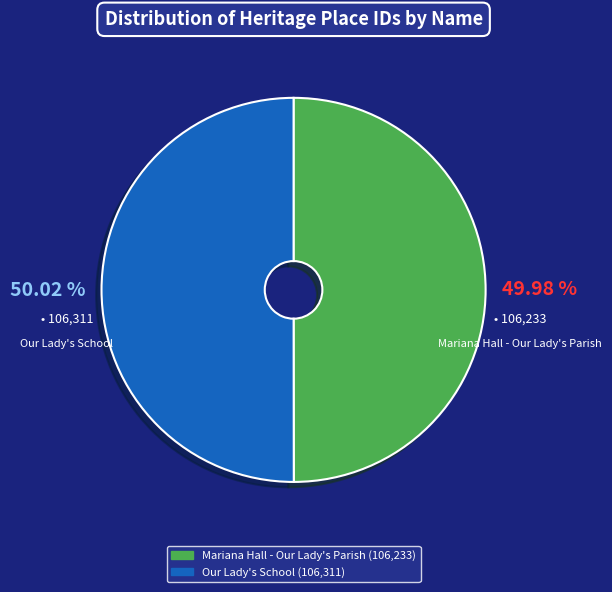

Approximately how many times larger is the value at Our Lady's School compared to Mariana Hall - Our Lady's Parish?

1.0